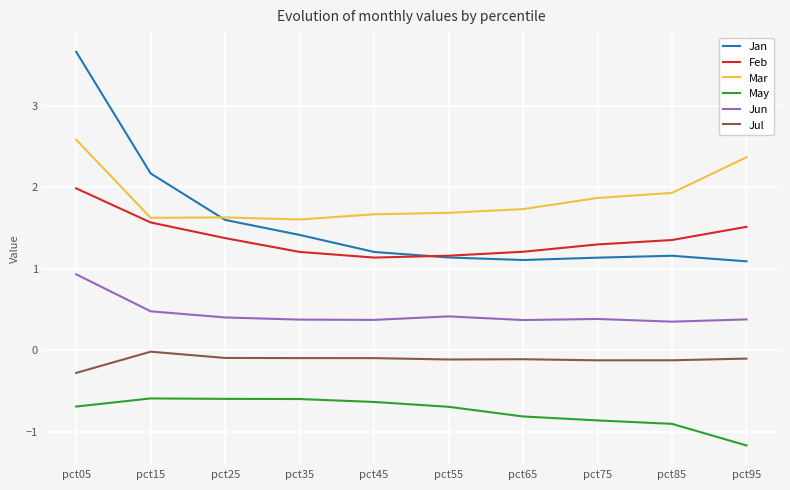

Is it true that May equals -0.2 at pct85?

False